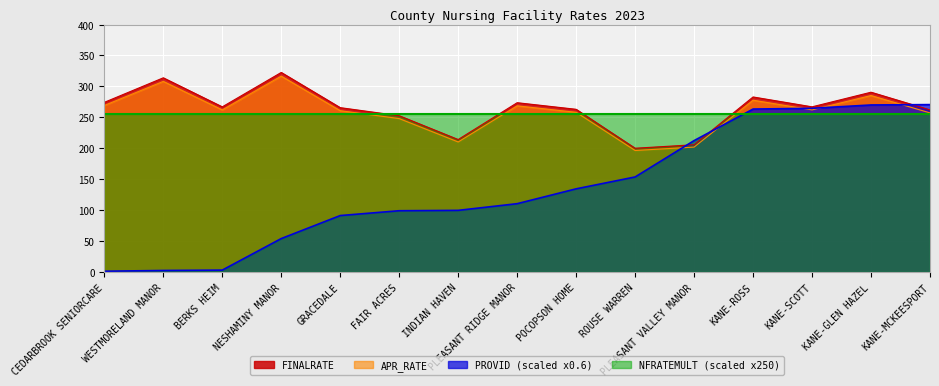

Rank the categories by FINALRATE value from highest to lowest.

NESHAMINY MANOR, WESTMORELAND MANOR, KANE-GLEN HAZEL, KANE-ROSS, CEDARBROOK SENIORCARE, PLEASANT RIDGE MANOR, KANE-SCOTT, BERKS HEIM, GRACEDALE, POCOPSON HOME, KANE-MCKEESPORT, FAIR ACRES, INDIAN HAVEN, PLEASANT VALLEY MANOR, ROUSE WARREN